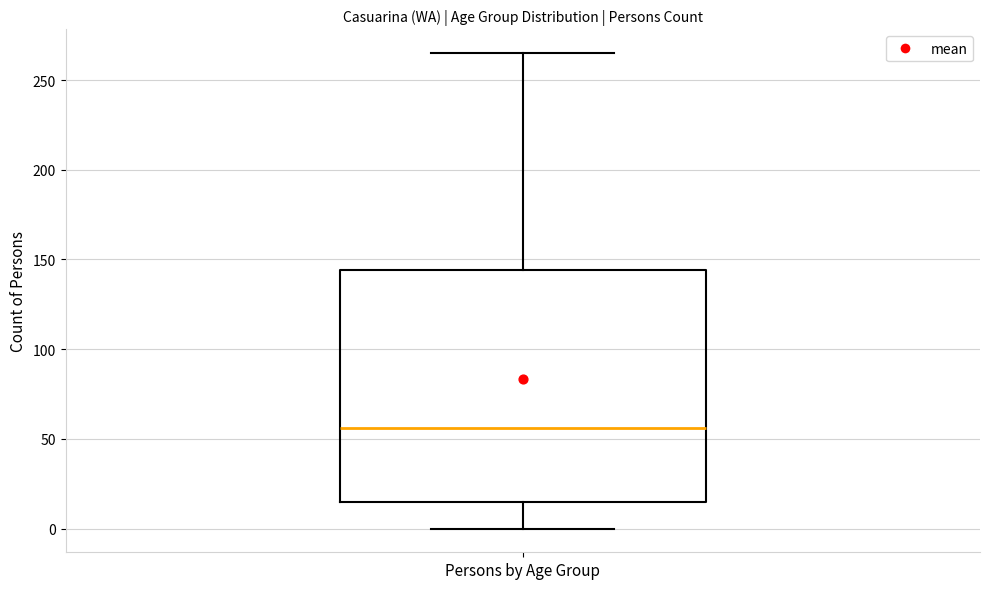

Where does the median line of the box for Persons by Age Group sit on the y-axis? The values are not printed on the chart, so give them approximately, as read against the axis.

55